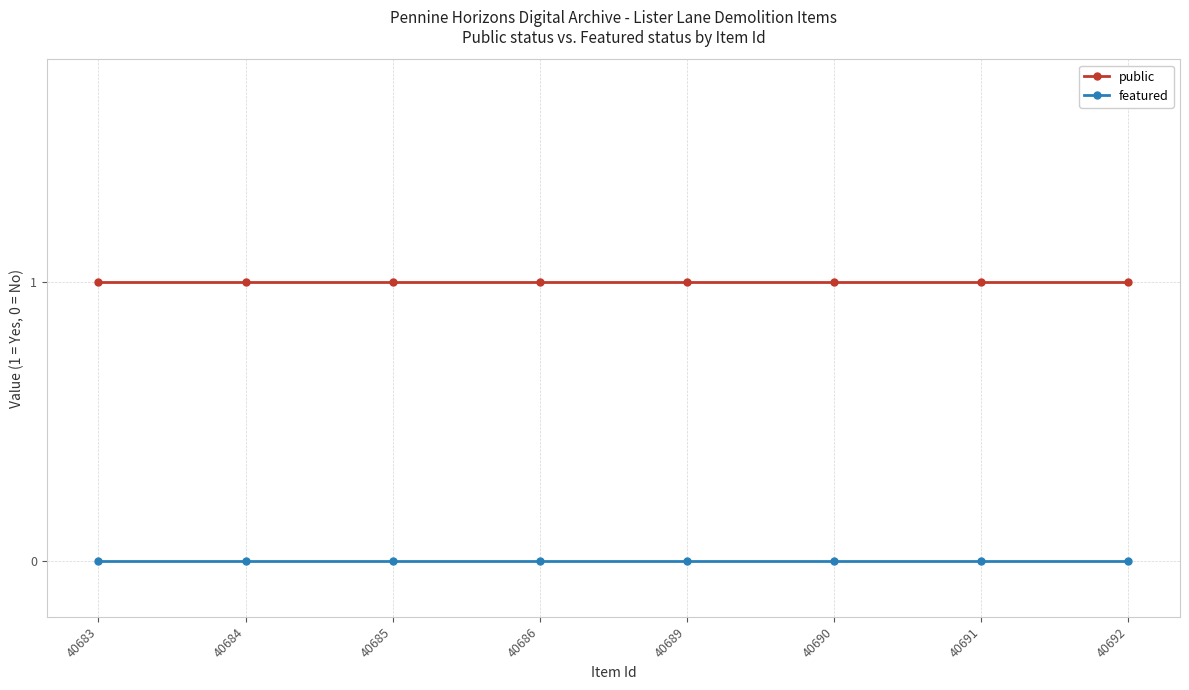

What is the value of the public point at the 7th from the left?

1